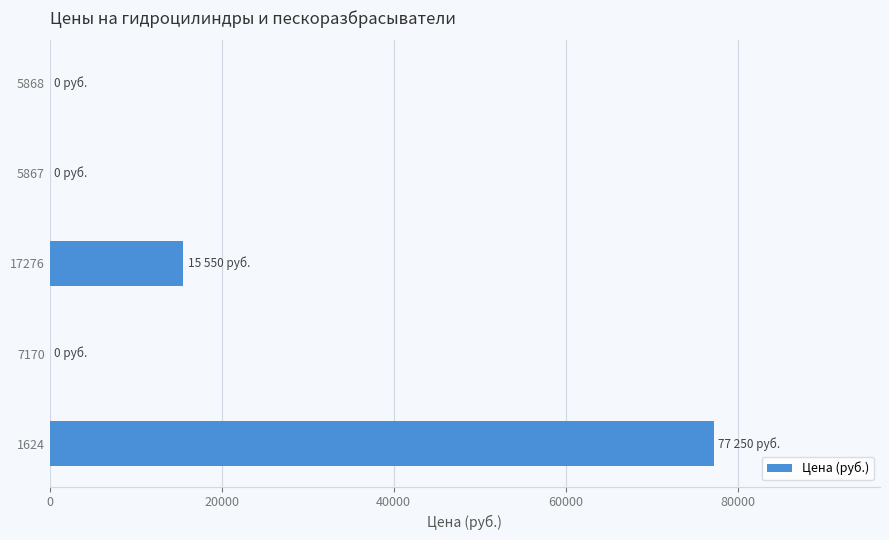

Is it true that the value at 7170 is 0?

True